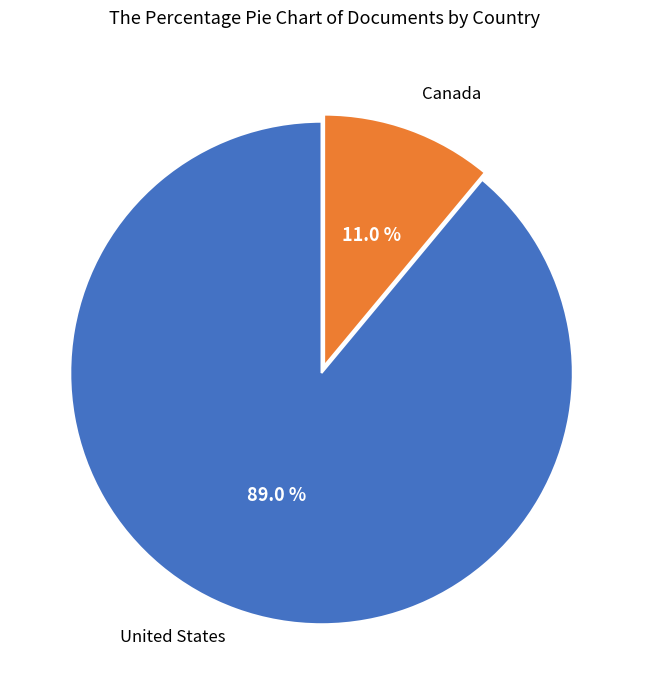

Between United States and Canada, which is larger?

United States